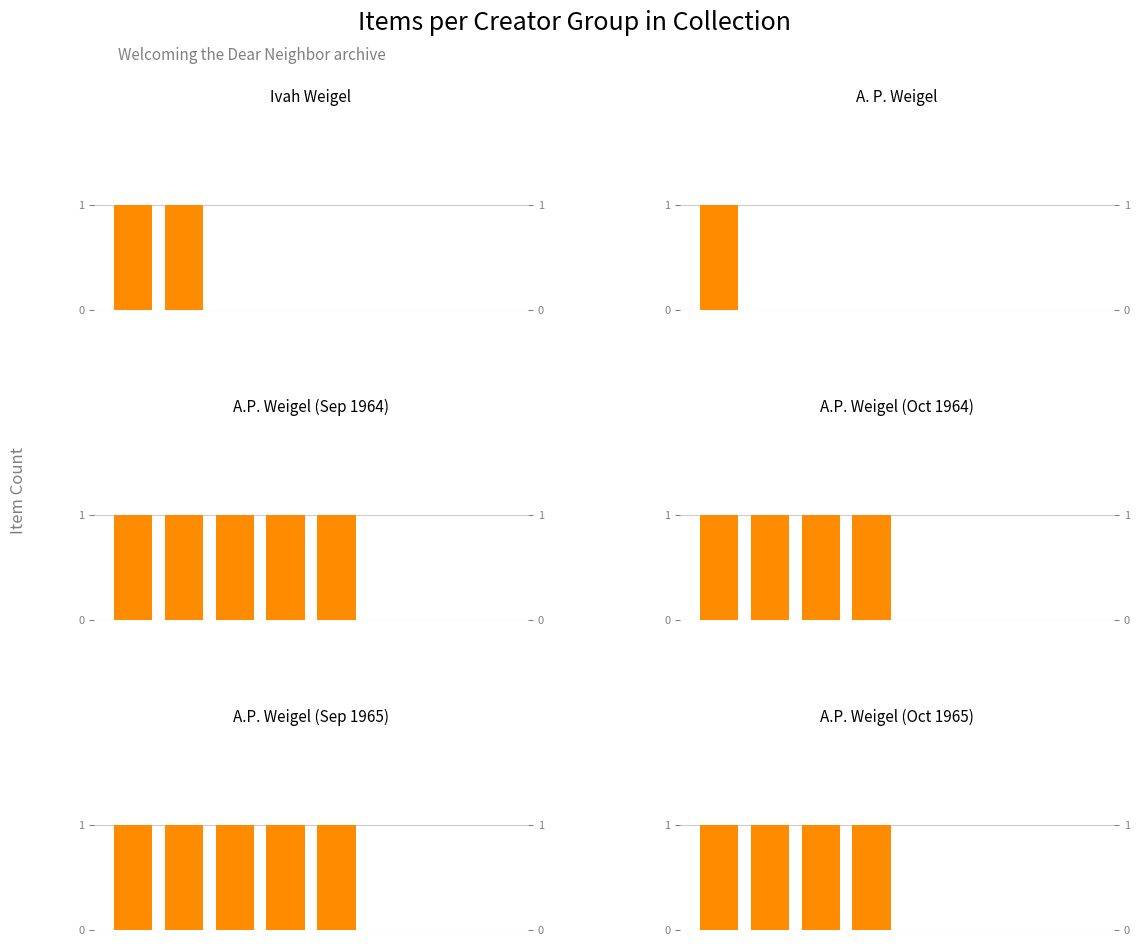

True or false: A. P. Weigel has a value of 1 at 3.

False